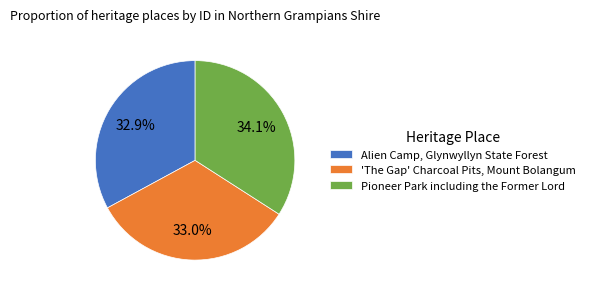

To the nearest percent, what is the difference between the Pioneer Park including the Former Lord and Alien Camp, Glynwyllyn State Forest slice percentages?

1%